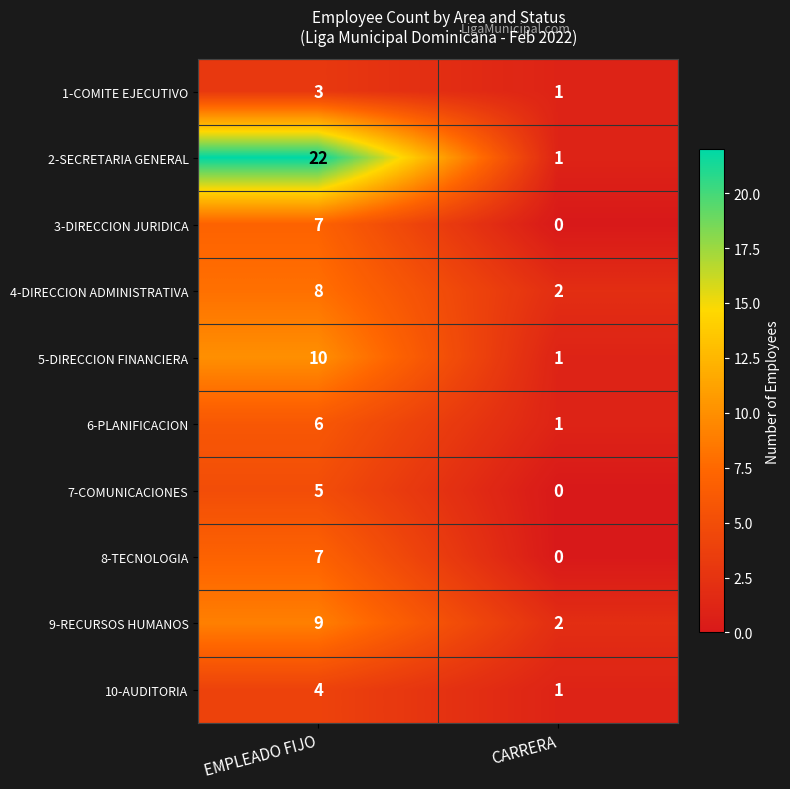

What is the average value of the 2-SECRETARIA GENERAL series?

12